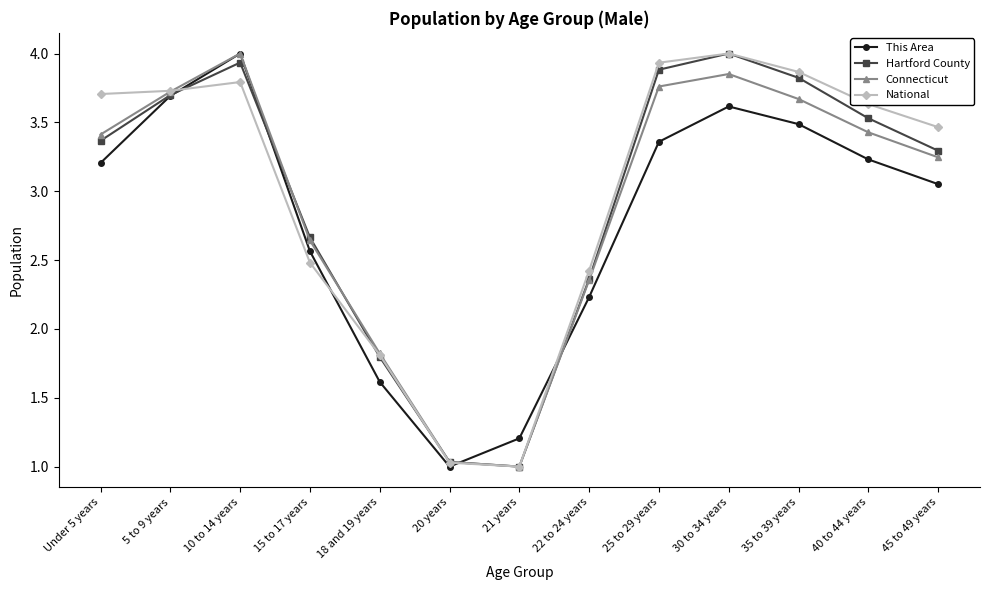

Is this an area chart (filled region under the line)?

No